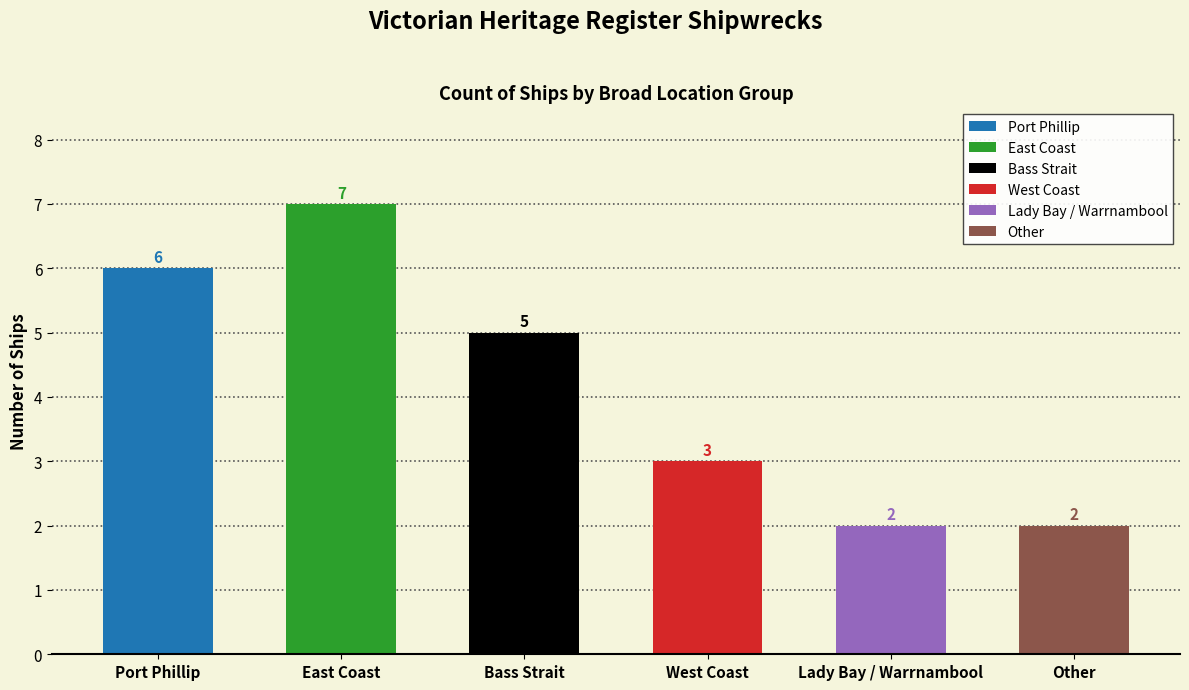

Are the bars grouped side by side (vs. stacked)?

No